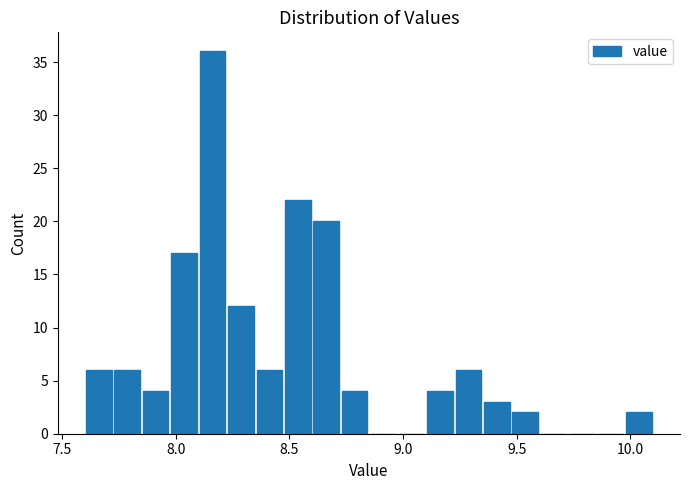

Around what value on the x-axis is the tallest bar? Give the approximate position of its centre, as read against the axis.

8.15